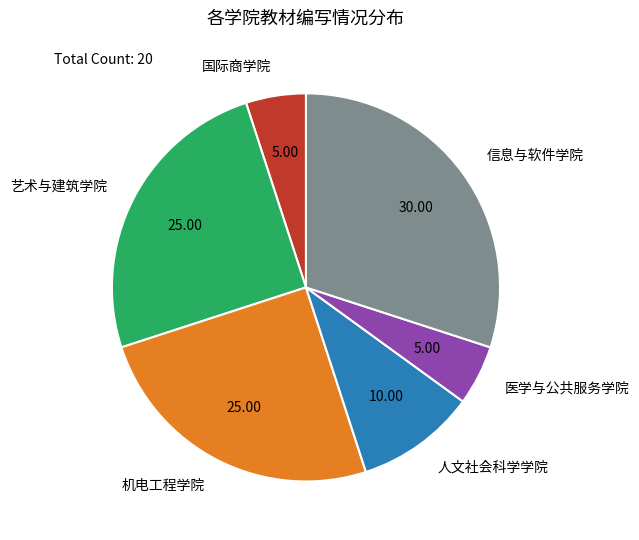

Is the sum of 人文社会科学学院 and 国际商学院 greater than half?

No